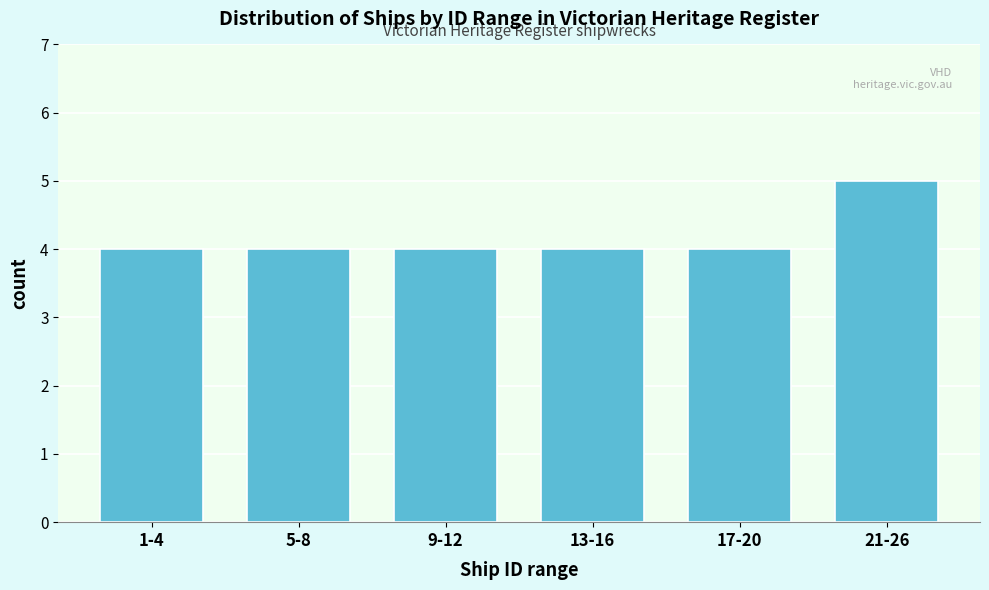

Reading left to right, extract all data points from this chart.

1-4=4	5-8=4	9-12=4	13-16=4	17-20=4	21-26=5